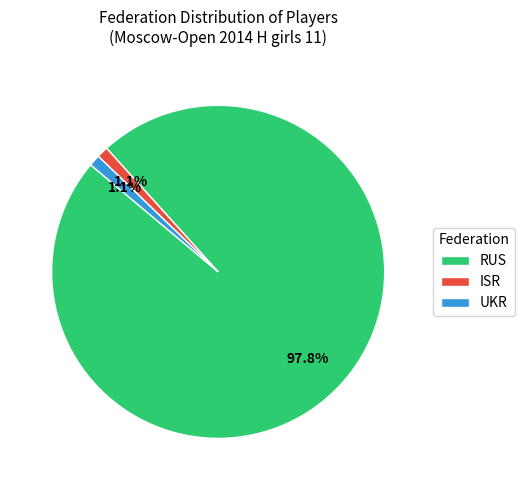

True or false: RUS accounts for 21% of the total.

False